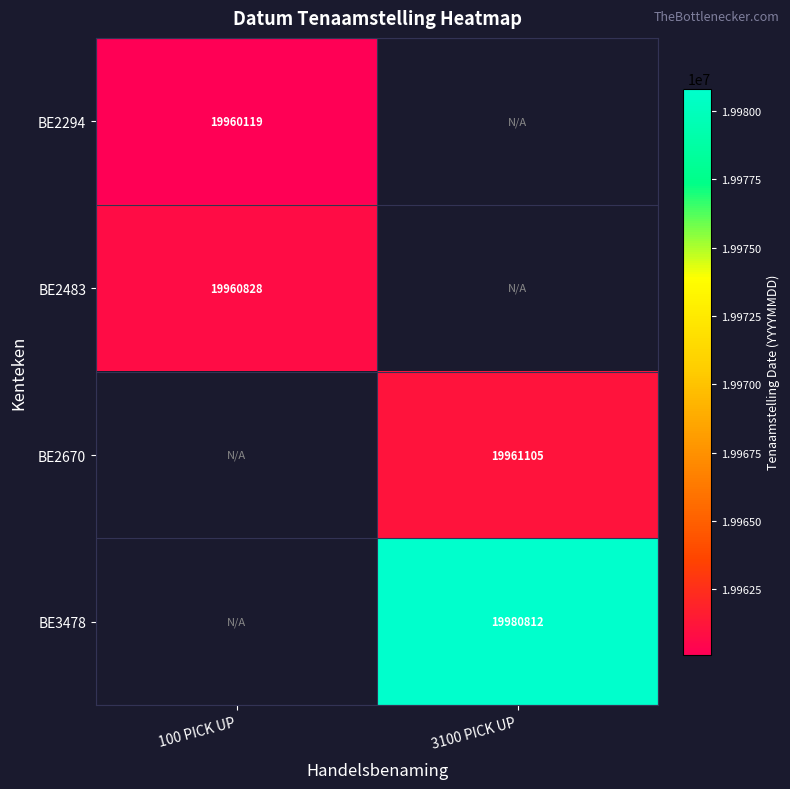

What is the minimum value shown in the chart?

19960119.0